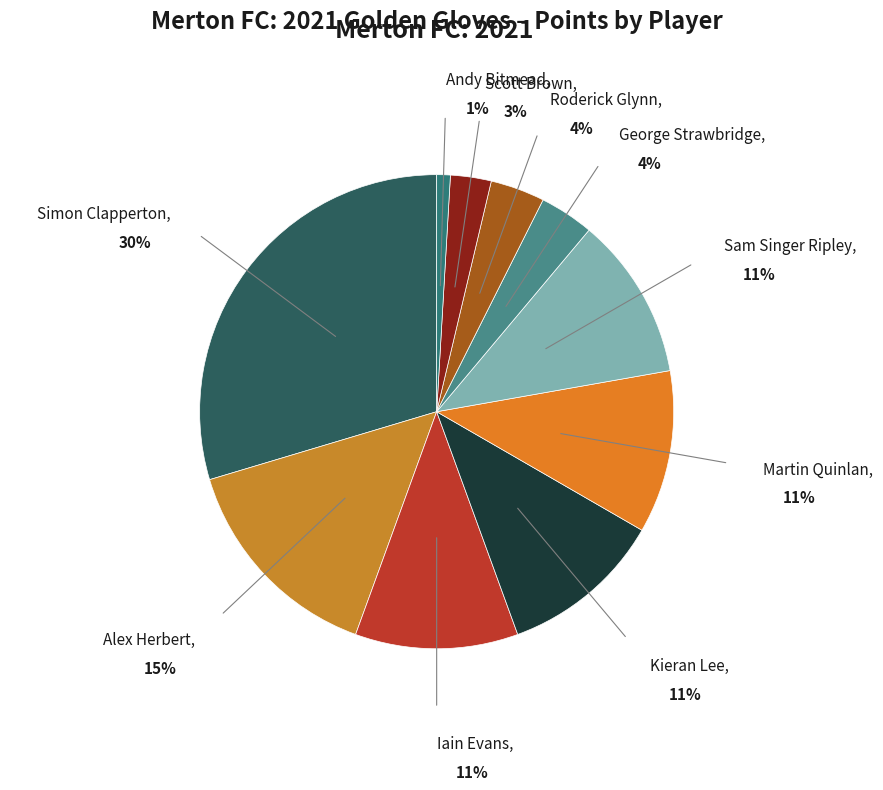

Is George Strawbridge the majority of the pie?

No